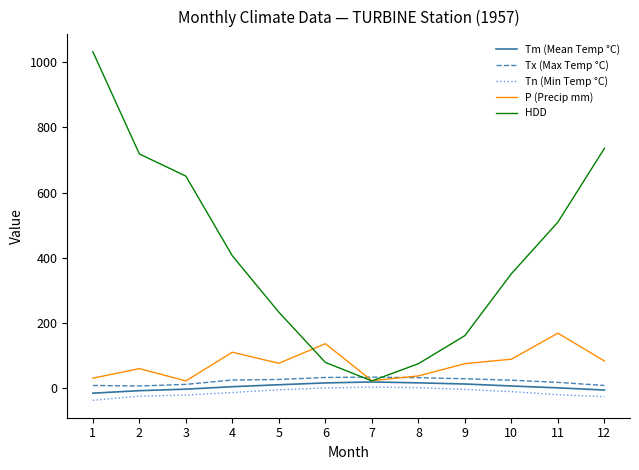

Which series has the widest spread of values?

HDD